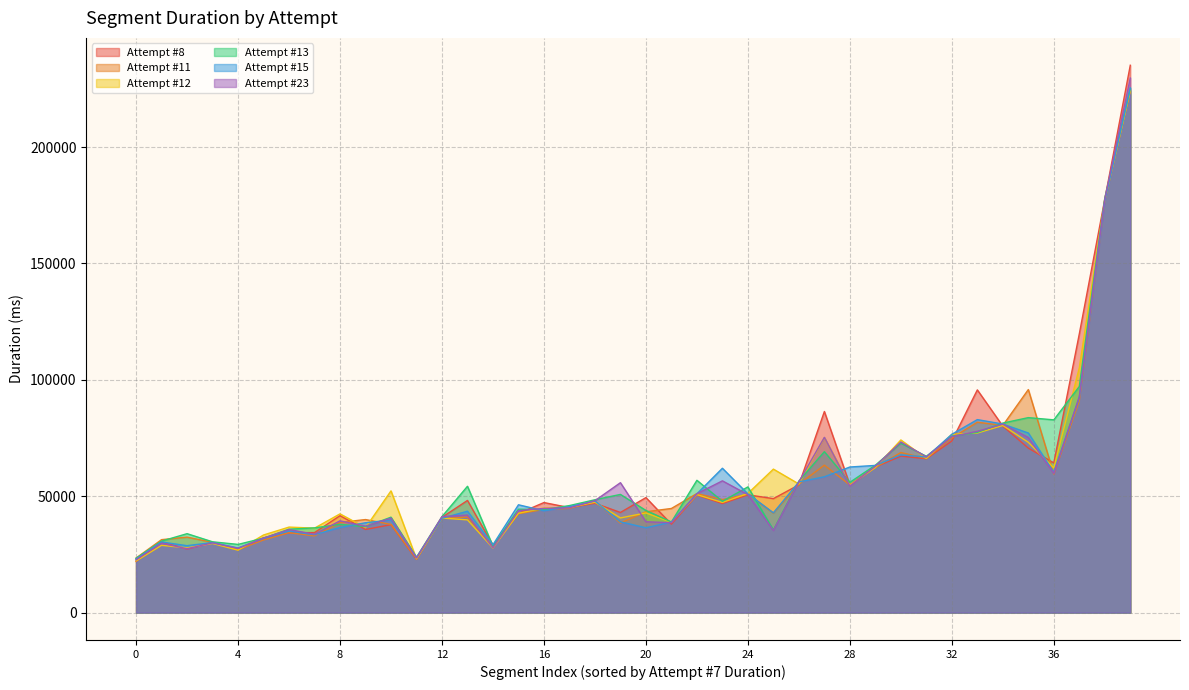

What is the maximum value shown in the chart?

235162